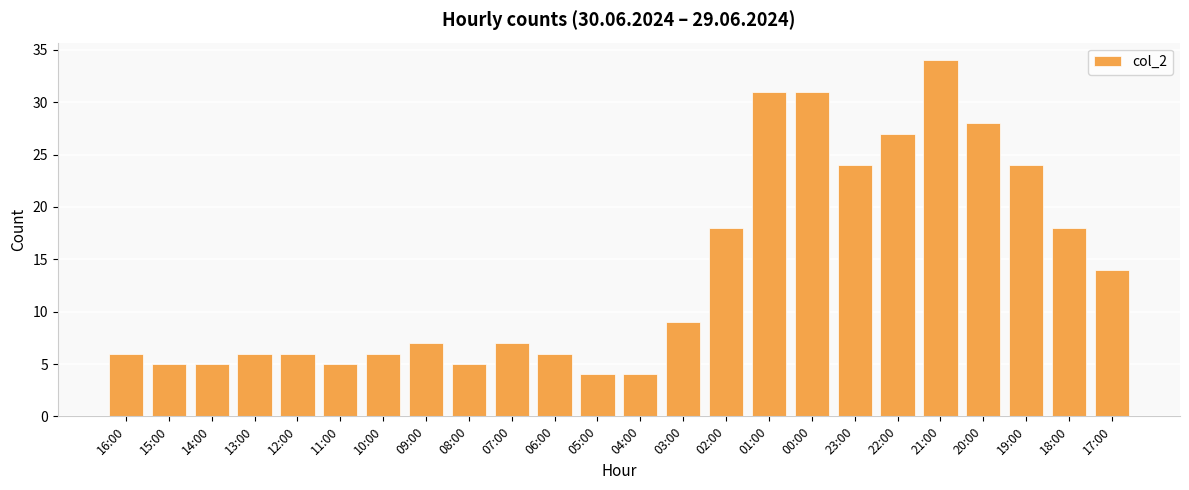

True or false: the data shows 6 at 12:00.

True